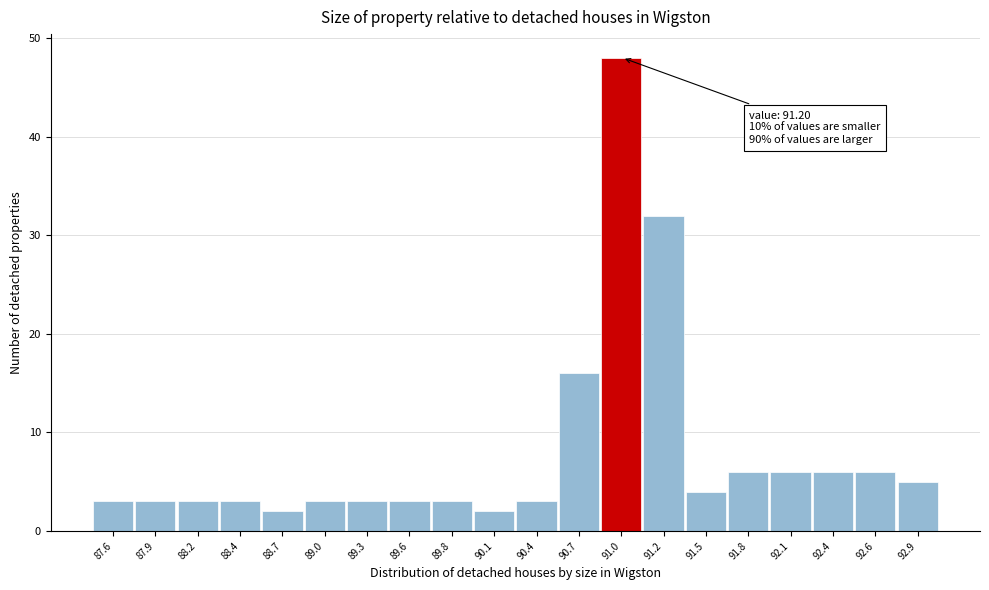

Reading left to right, extract all data points from this chart.

3	3	3	3	2	3	3	3	3	2	3	16	48	32	4	6	6	6	6	5